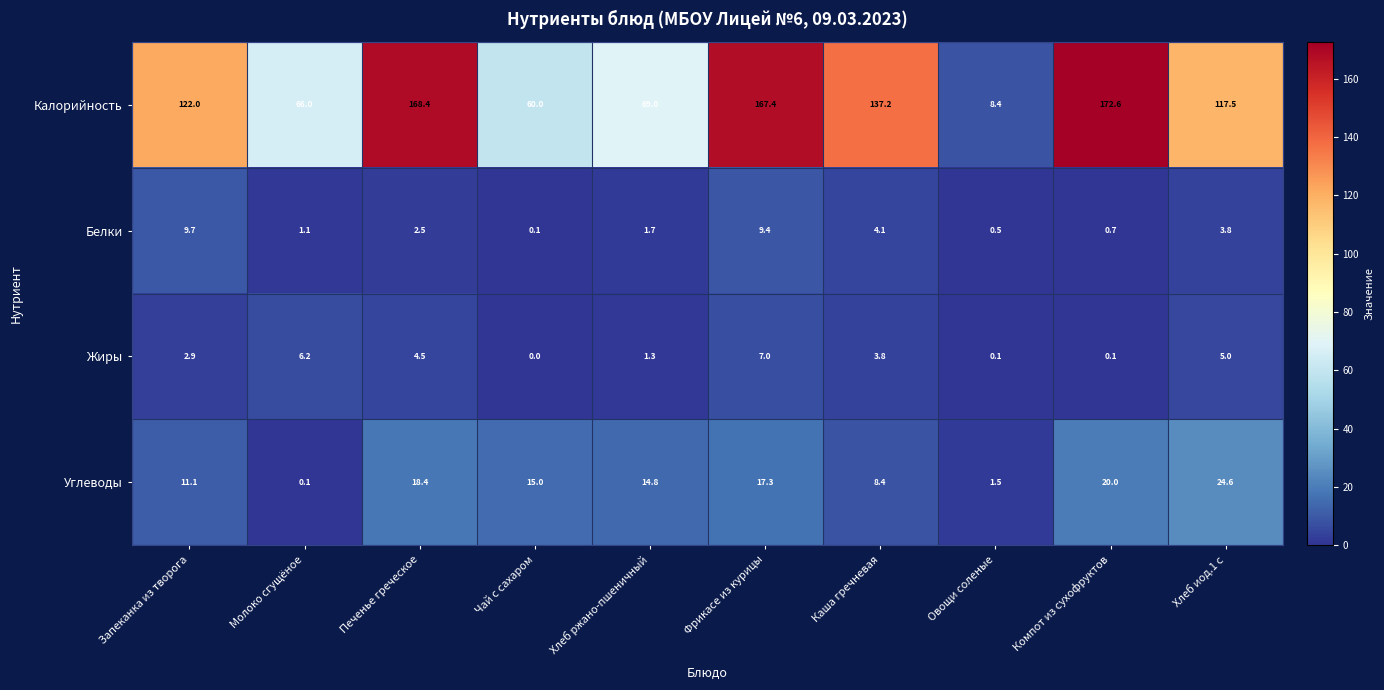

Rank the series by their maximum value, from lowest to highest.

Жиры, Белки, Углеводы, Калорийность